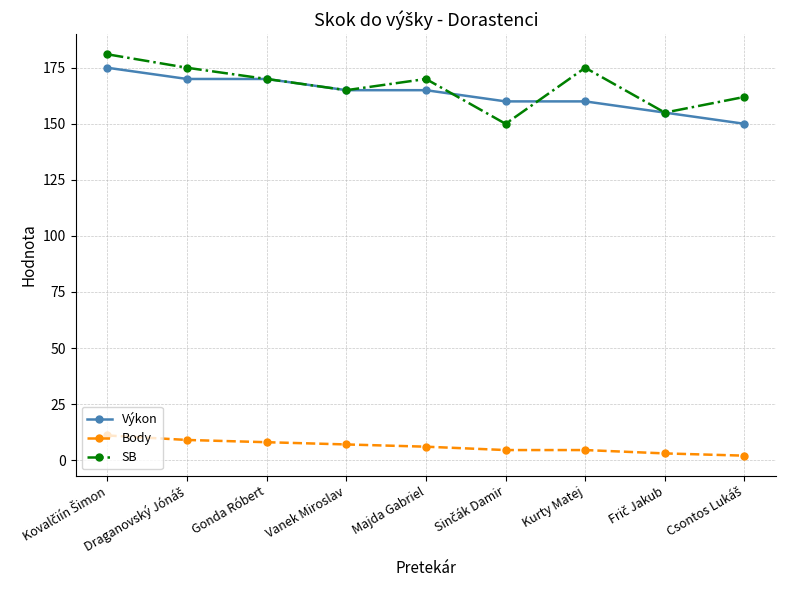

What is the difference between the second highest and minimum values in the SB series?

25.0